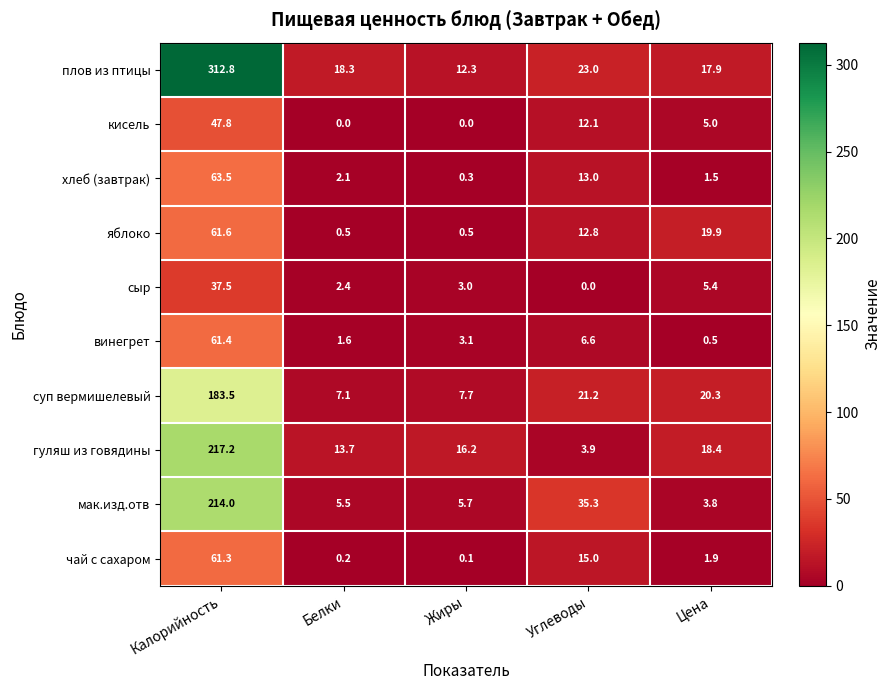

What is the greatest value displayed?

312.8